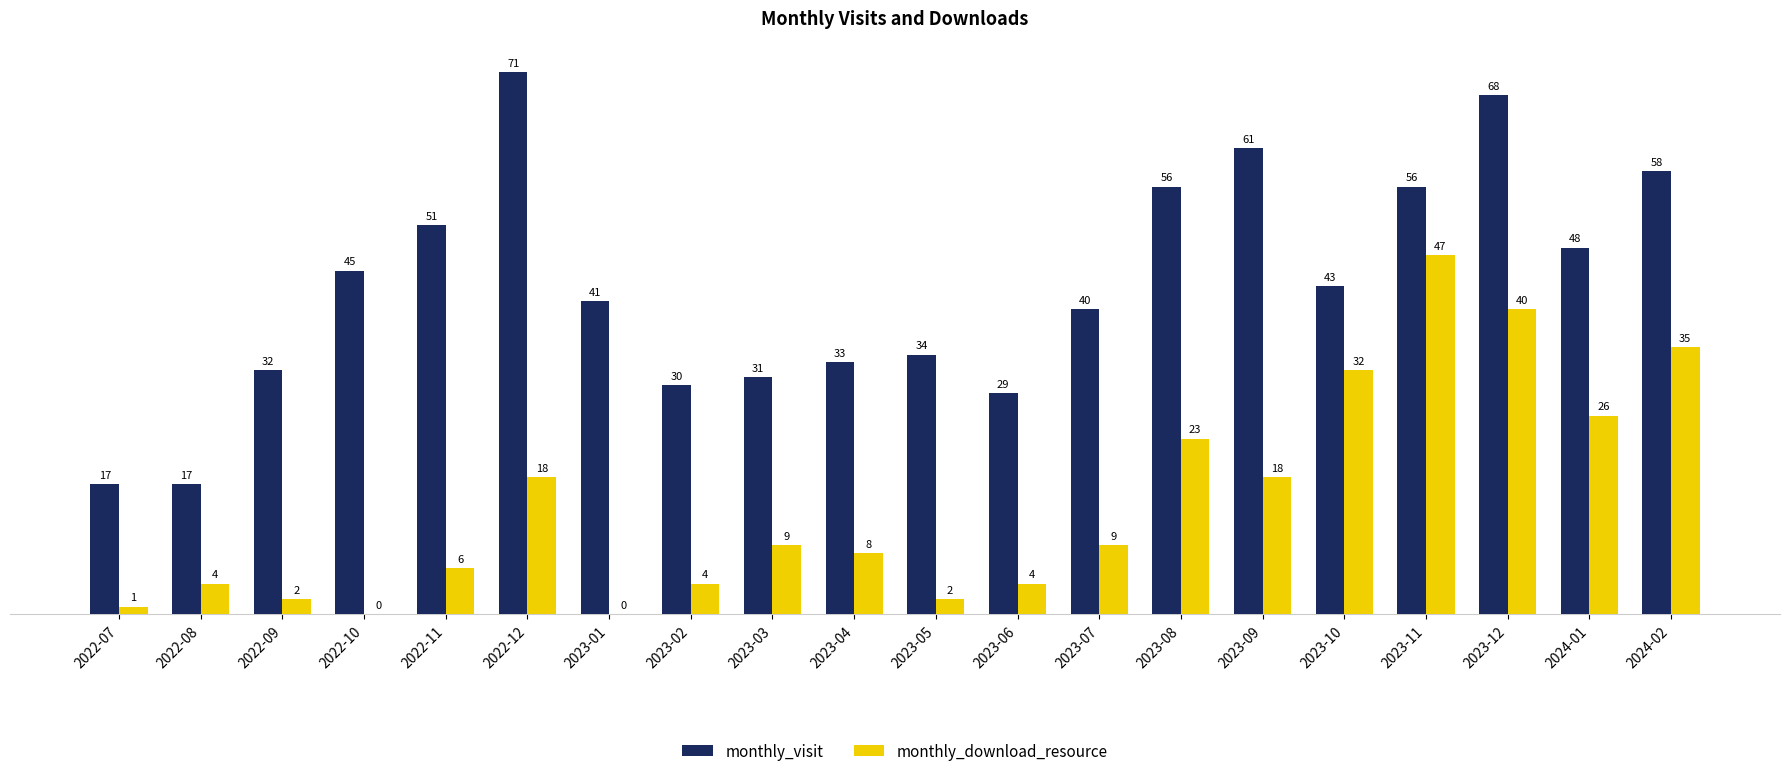

What are all the series names shown in the legend?

monthly_visit, monthly_download_resource